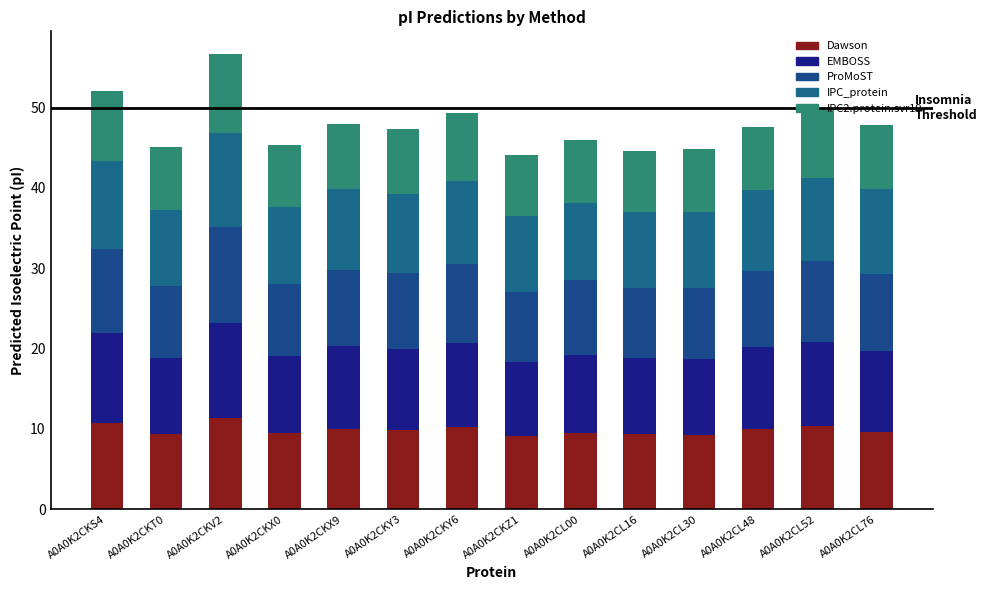

What is the difference between the Dawson values at A0A0K2CKY6 and A0A0K2CL16?

0.9